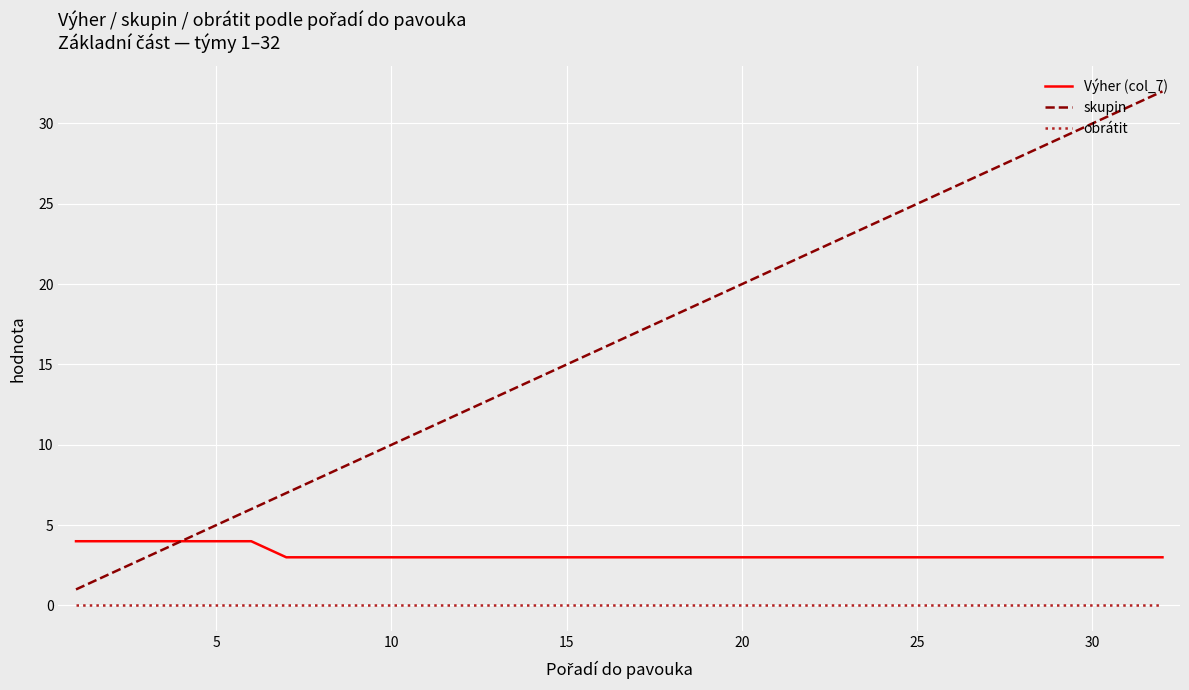

Which series has the widest spread of values?

skupin